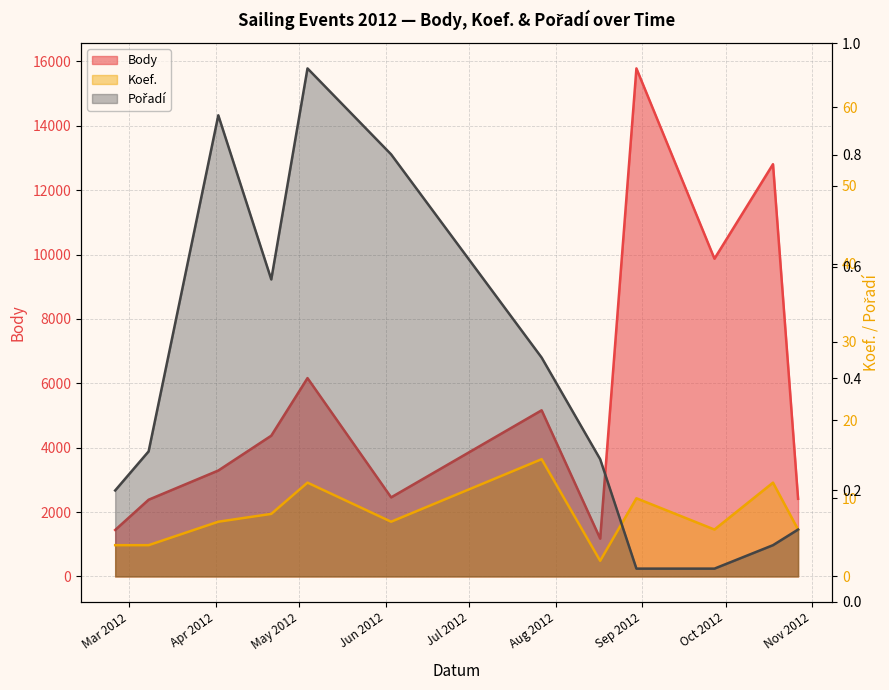

How many categories are shown in the chart?

12